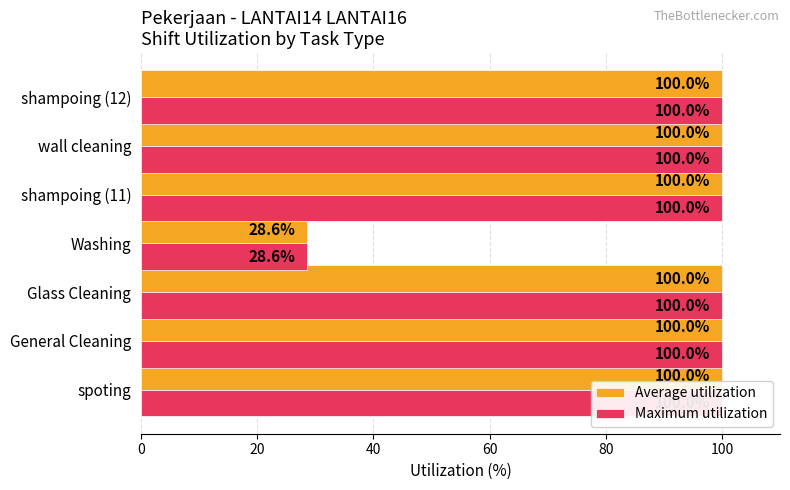

What is the value of the Maximum utilization bar at the 7th from the left?

100.0